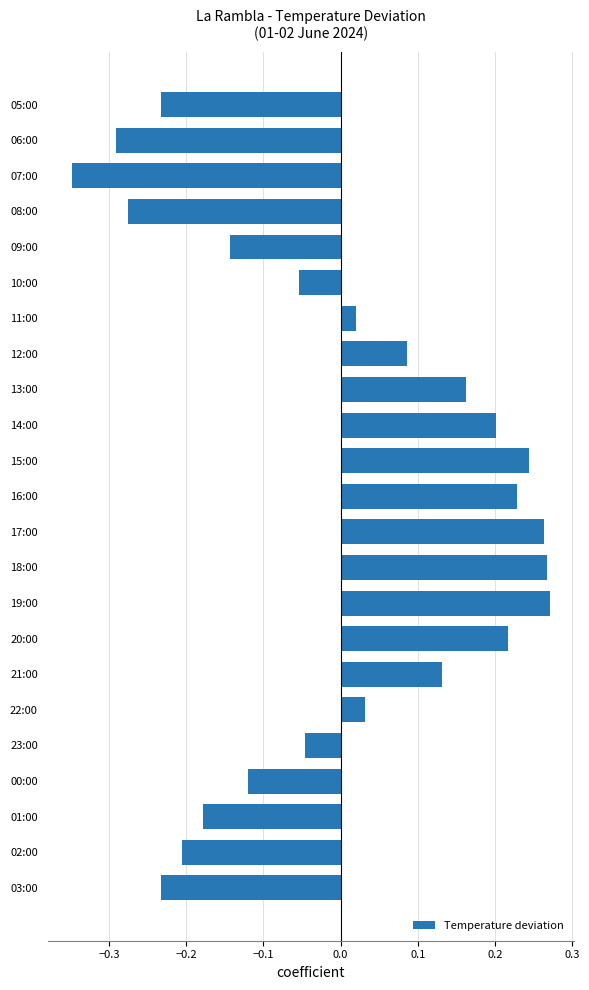

At which category does the chart reach its minimum across all series?

07:00